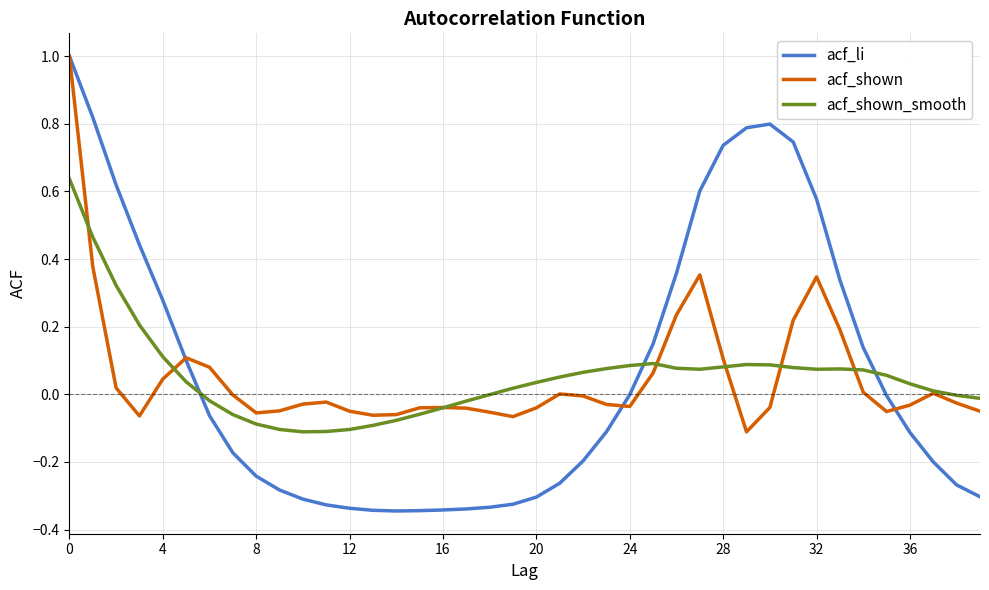

At 20, list the series in order from largest to smallest.

acf_shown_smooth, acf_shown, acf_li